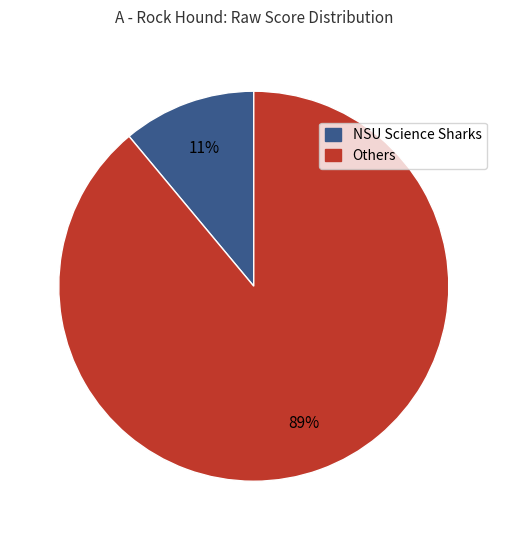

To the nearest percent, what is the average slice percentage?

50%